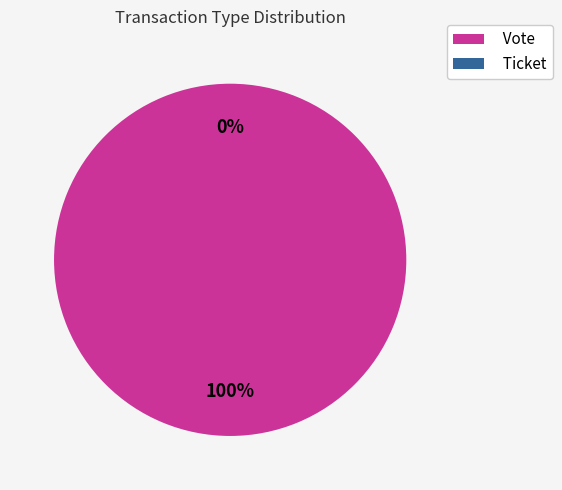

How many segments does this pie chart have?

2